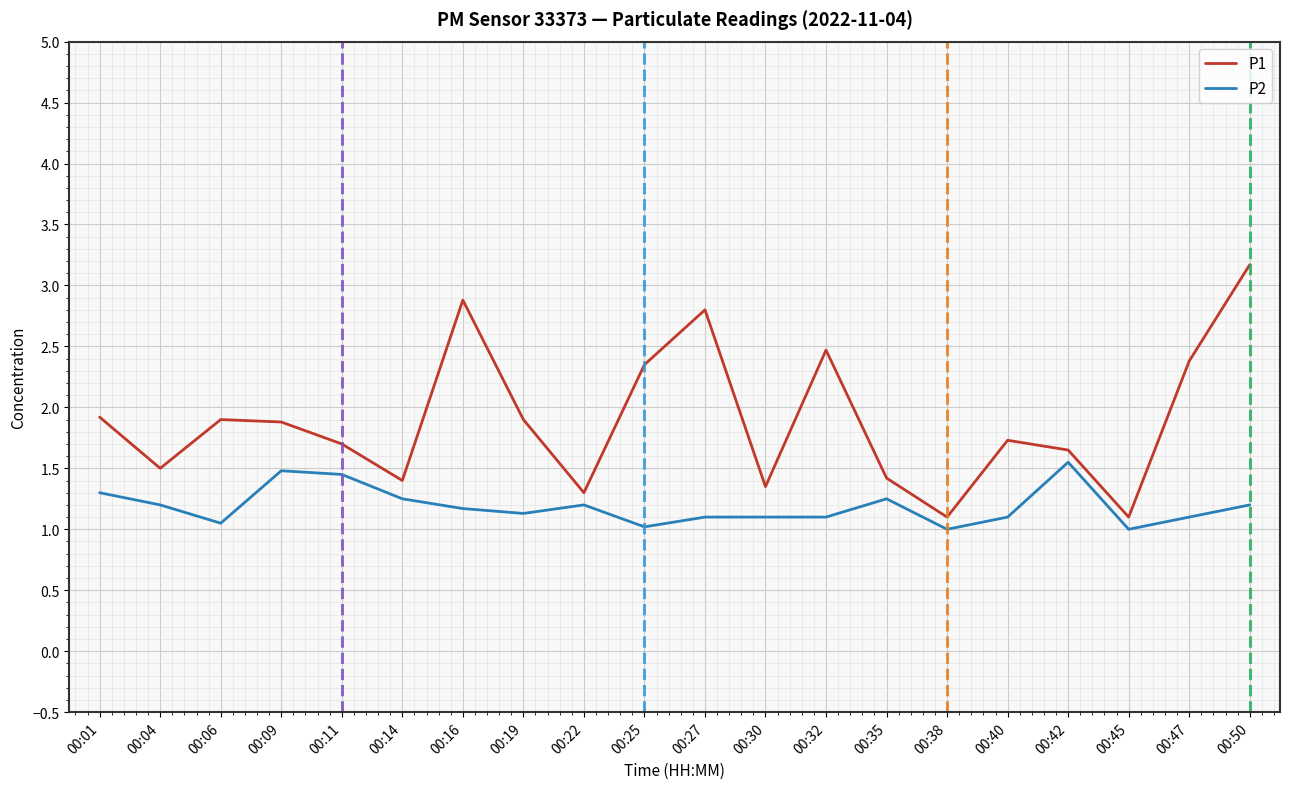

List the series in order of their overall mean, highest first.

P1, P2